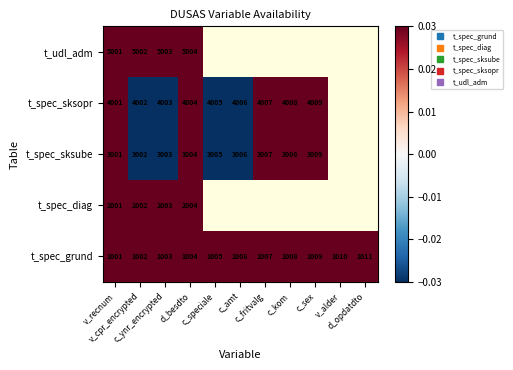

Count the number of data series in this chart.

5